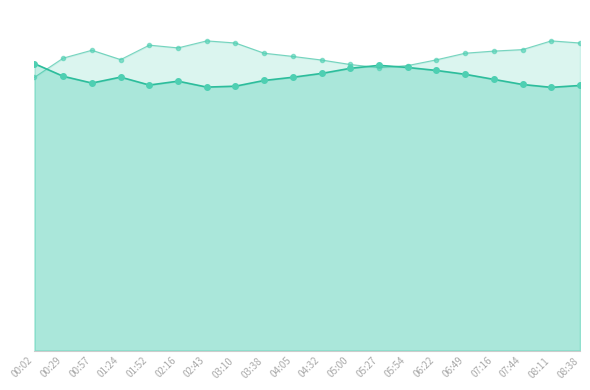

Reading right to left, extract all data points from this chart.

humidity_line: 08:38=62.3	08:11=61.8	07:44=62.5	07:16=63.7	06:49=64.9	06:22=65.8	05:54=66.5	05:27=67.0	05:00=66.3	04:32=65.1	04:05=64.2	03:38=63.5	03:10=62.1	02:43=61.9	02:16=63.3	01:52=62.4	01:24=64.2	00:57=62.8	00:29=64.4	00:02=67.4
temperature_line: 08:38=72.2	08:11=72.8	07:44=70.7	07:16=70.3	06:49=69.9	06:22=68.3	05:54=67.0	05:27=66.4	05:00=67.2	04:32=68.2	04:05=69.1	03:38=69.9	03:10=72.2	02:43=72.8	02:16=71.1	01:52=71.8	01:24=68.3	00:57=70.5	00:29=68.7	00:02=64.2